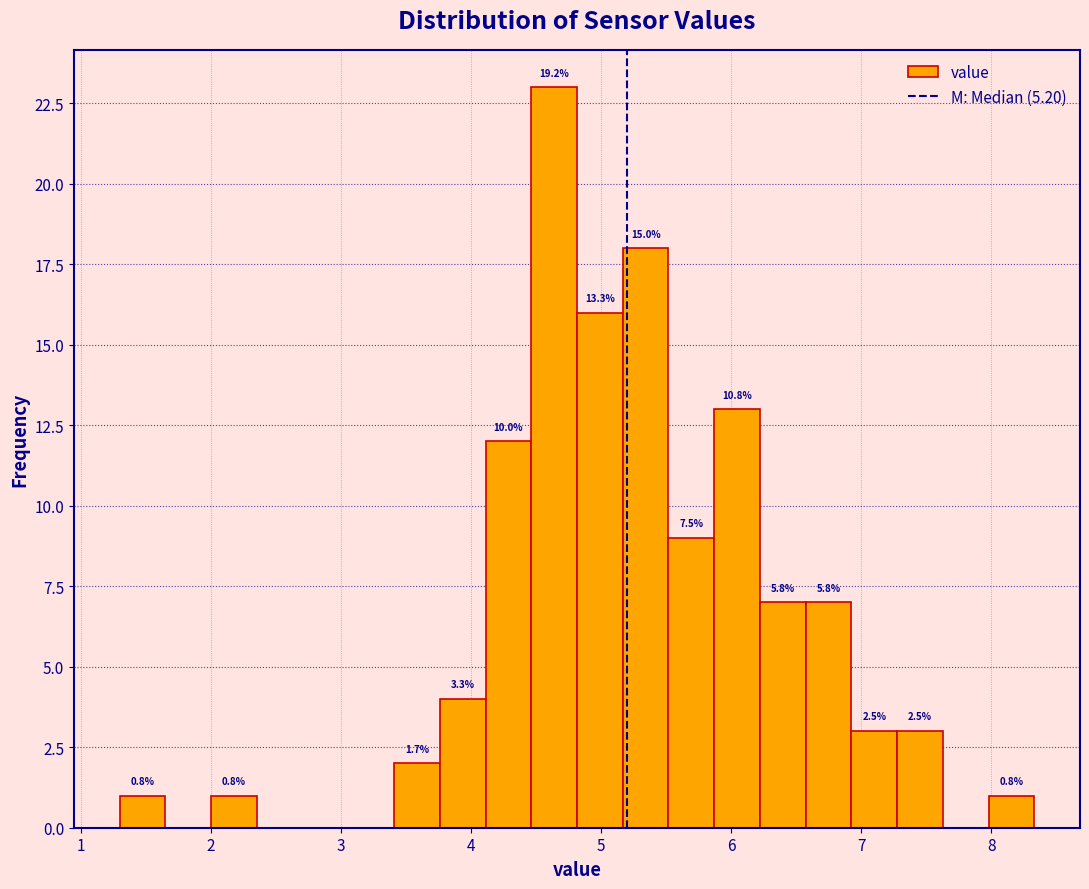

Around what value on the x-axis is the tallest bar? Give the approximate position of its centre, as read against the axis.

4.6